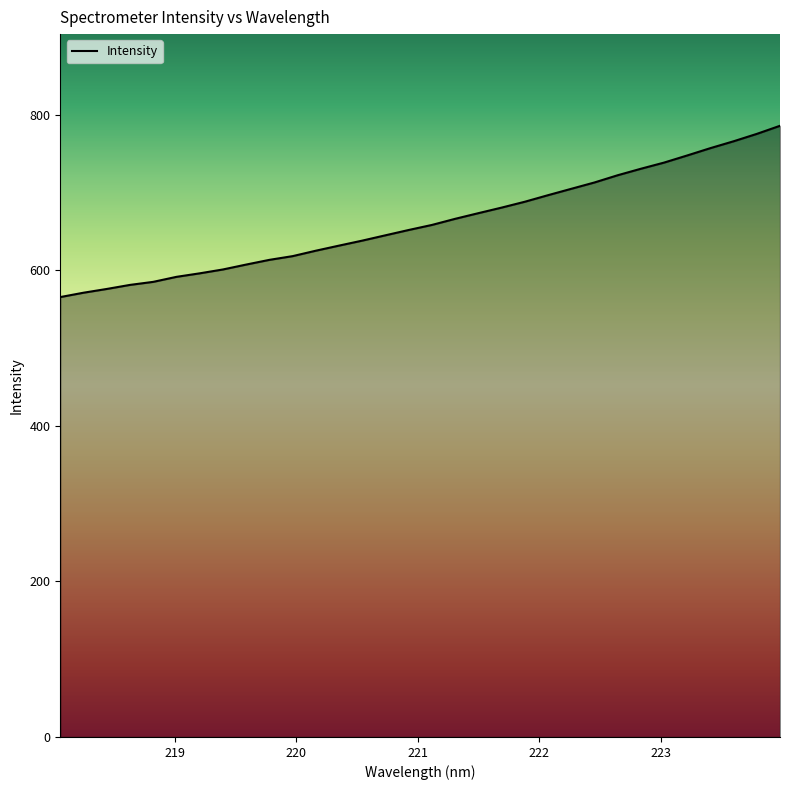

Reading left to right, transcribe all the data shown in this chart.

565.4	571.0	575.9	581.1	585.0	591.4	595.9	600.9	607.2	613.3	618.1	625.0	631.6	638.0	644.9	651.7	658.2	666.0	673.3	680.4	688.0	696.4	704.6	712.7	722.0	730.4	738.3	747.5	756.9	765.7	775.2	785.6